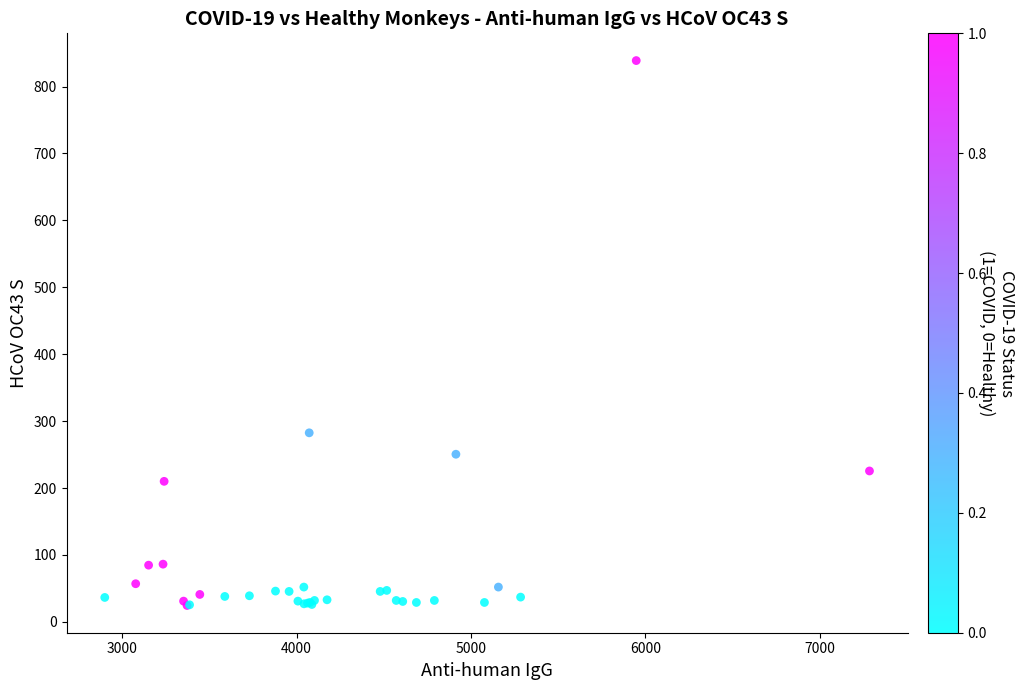

What Y value in the scatter plot is closest to 431?

282.5